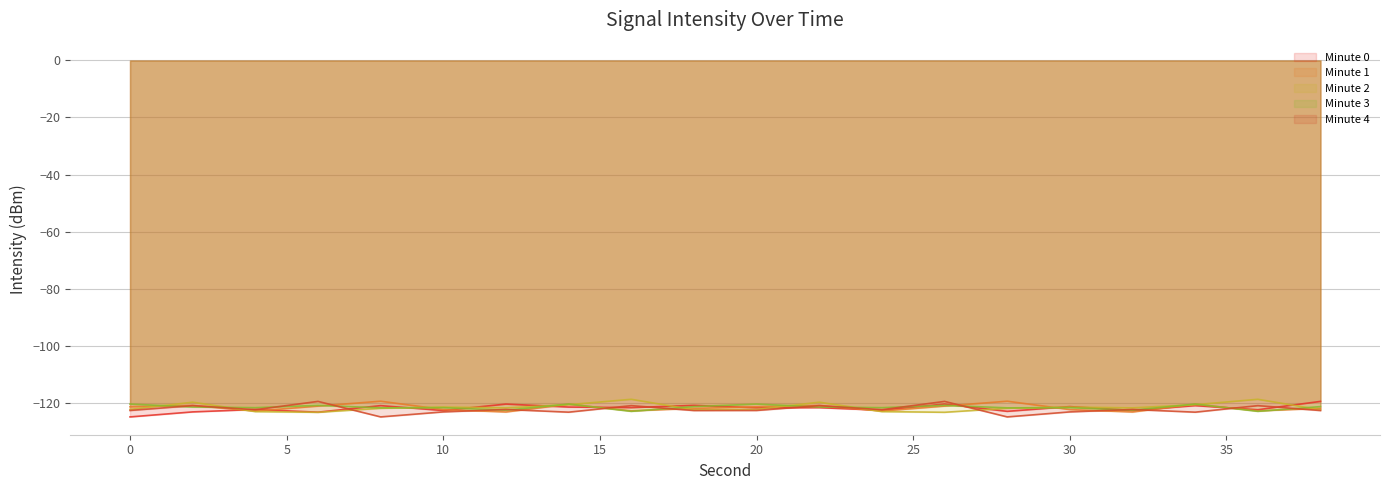

Reading right to left, extract all data points from this chart.

Minute 0: -119.6	-122.5	-121.1	-122.8	-121.4	-123.1	-120.5	-122.7	-121.8	-121.9	-121.0	-121.8	-121.6	-120.5	-122.8	-121.1	-123.4	-122.4	-123.3	-125.0
Minute 1: -122.1	-122.9	-120.6	-123.3	-122.5	-119.5	-121.3	-123.0	-121.0	-121.5	-122.1	-122.9	-120.6	-123.3	-122.5	-119.5	-121.3	-123.0	-121.0	-121.5
Minute 2: -122.6	-118.9	-120.8	-121.9	-121.6	-122.0	-123.4	-123.2	-119.9	-122.4	-122.6	-118.9	-120.8	-121.9	-121.6	-122.0	-123.4	-123.2	-119.9	-122.4
Minute 3: -121.4	-123.1	-120.5	-122.7	-121.8	-121.9	-121.0	-121.8	-121.6	-120.5	-121.4	-123.1	-120.5	-122.7	-121.8	-121.9	-121.0	-121.8	-121.6	-120.5
Minute 4: -122.8	-121.1	-123.4	-122.4	-123.3	-125.0	-119.6	-122.5	-121.1	-122.8	-122.8	-121.1	-123.4	-122.4	-123.3	-125.0	-119.6	-122.5	-121.1	-122.8